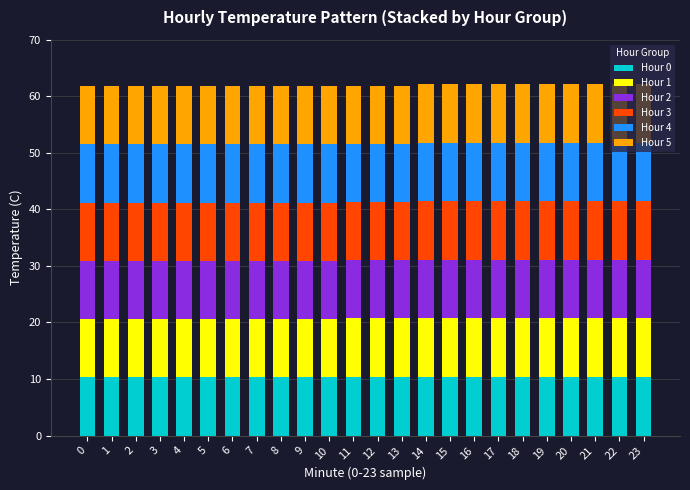

What is the minimum value for Hour 0?

10.3